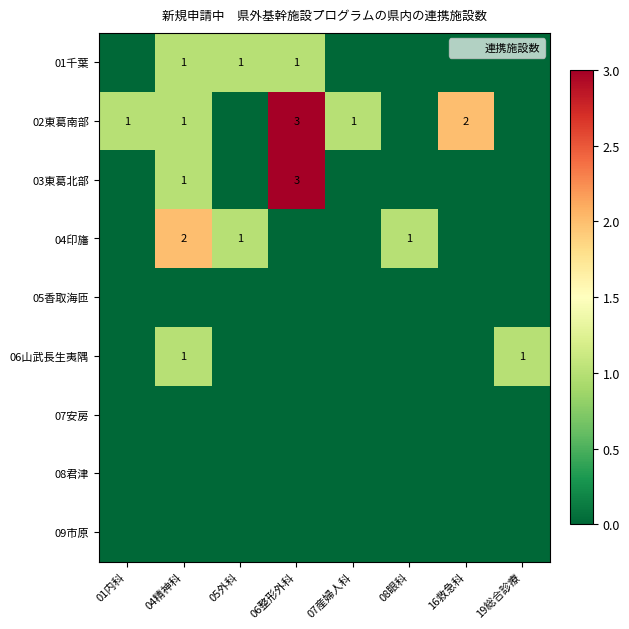

At 07産婦人科, list the series in order from largest to smallest.

02東葛南部, 01千葉, 03東葛北部, 04印旛, 05香取海匝, 06山武長生夷隅, 07安房, 08君津, 09市原